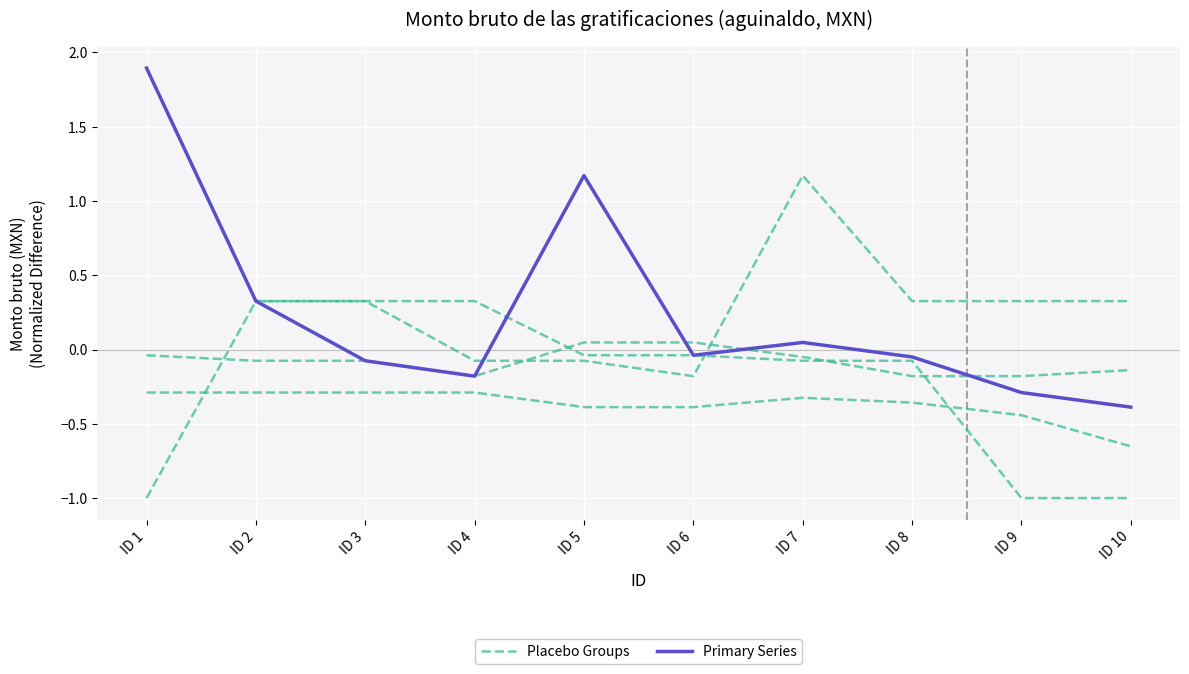

At which category does the chart reach its peak across all series?

ID 1